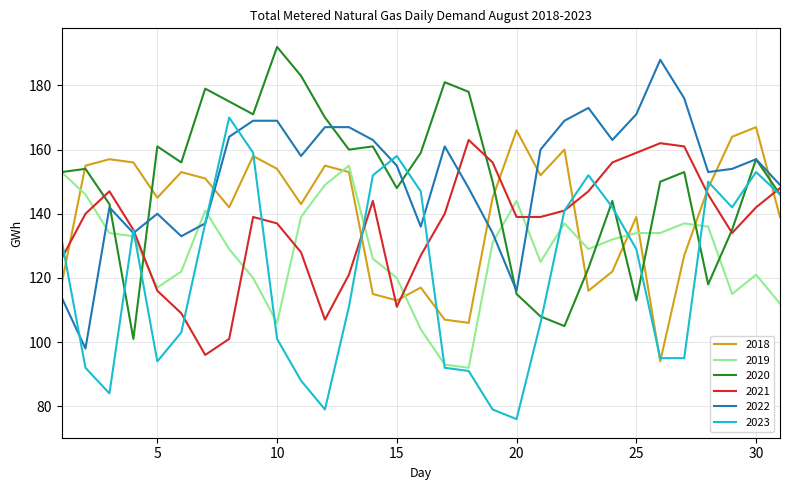

What is the average value of the 2023 series?

120